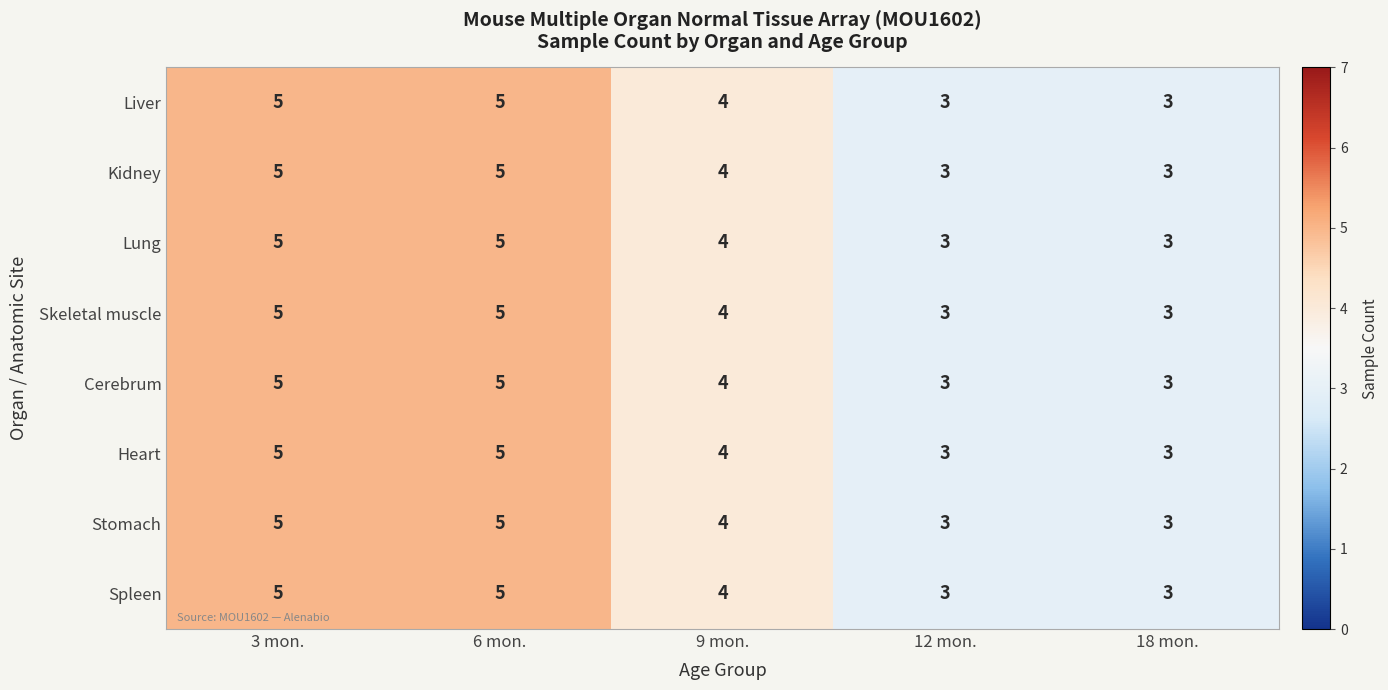

How many data points in Cerebrum are less than 4?

2